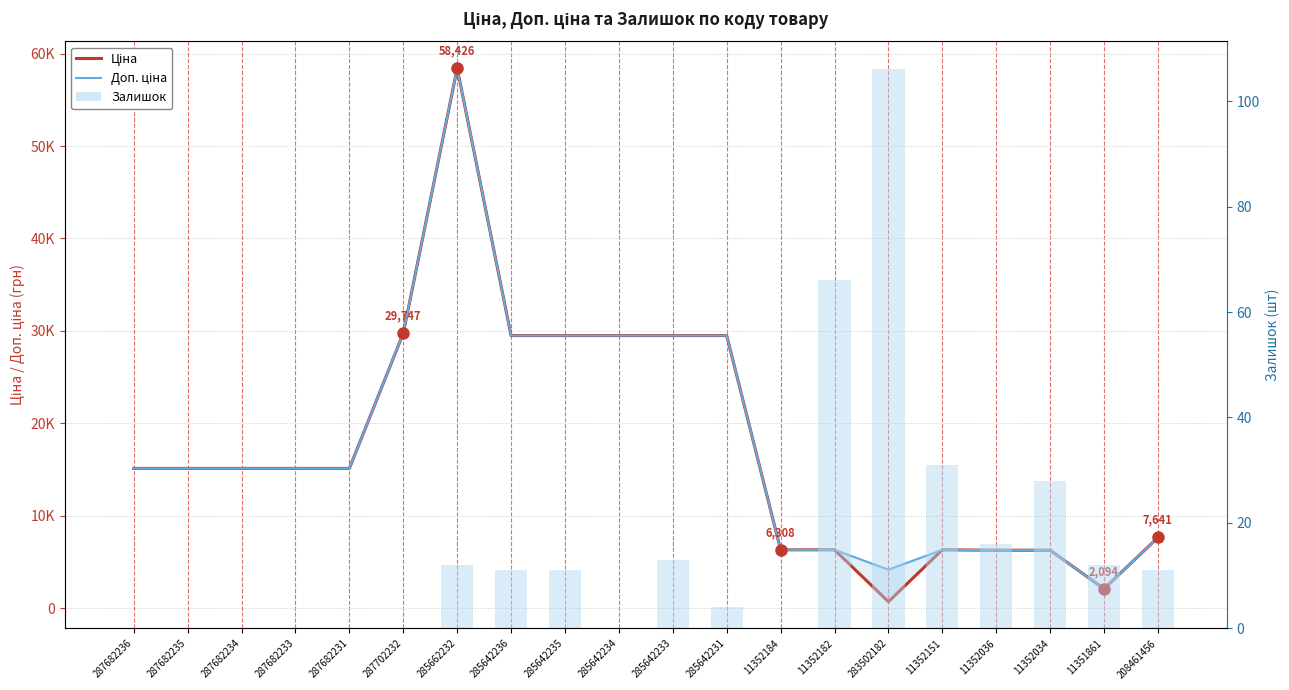

Reading left to right, extract all data points from this chart.

Ціна: 15120.0	15120.0	15120.0	15120.0	15120.0	29747.2	58426.5	29491.5	29491.5	29491.5	29491.5	29491.5	6308.8	6308.8	694.3	6308.8	6266.7	6266.7	2094.3	7641.9
Доп. ціна: 15120.0	15120.0	15120.0	15120.0	15120.0	29747.2	58426.5	29491.5	29491.5	29491.5	29491.5	29491.5	6308.8	6308.8	4165.6	6308.8	6266.7	6266.7	2094.0	7641.9
Залишок: 0.0	0.0	0.0	0.0	0.0	0.0	12.0	11.0	11.0	0.0	13.0	4.0	0.0	66.0	106.0	31.0	16.0	28.0	12.0	11.0